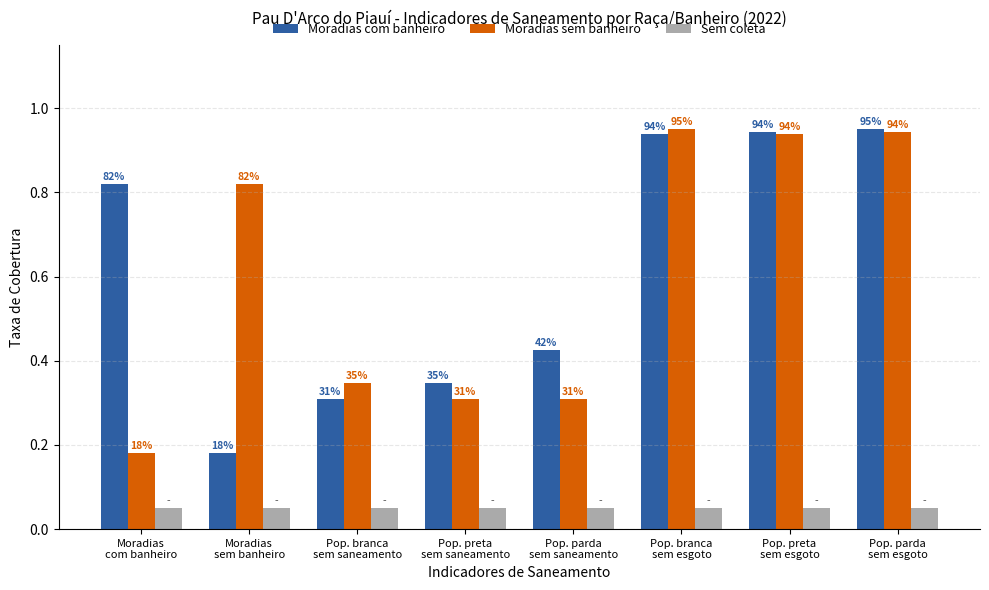

The value of Sem coleta at Pop. branca
sem esgoto is 0.1. True or false?

False